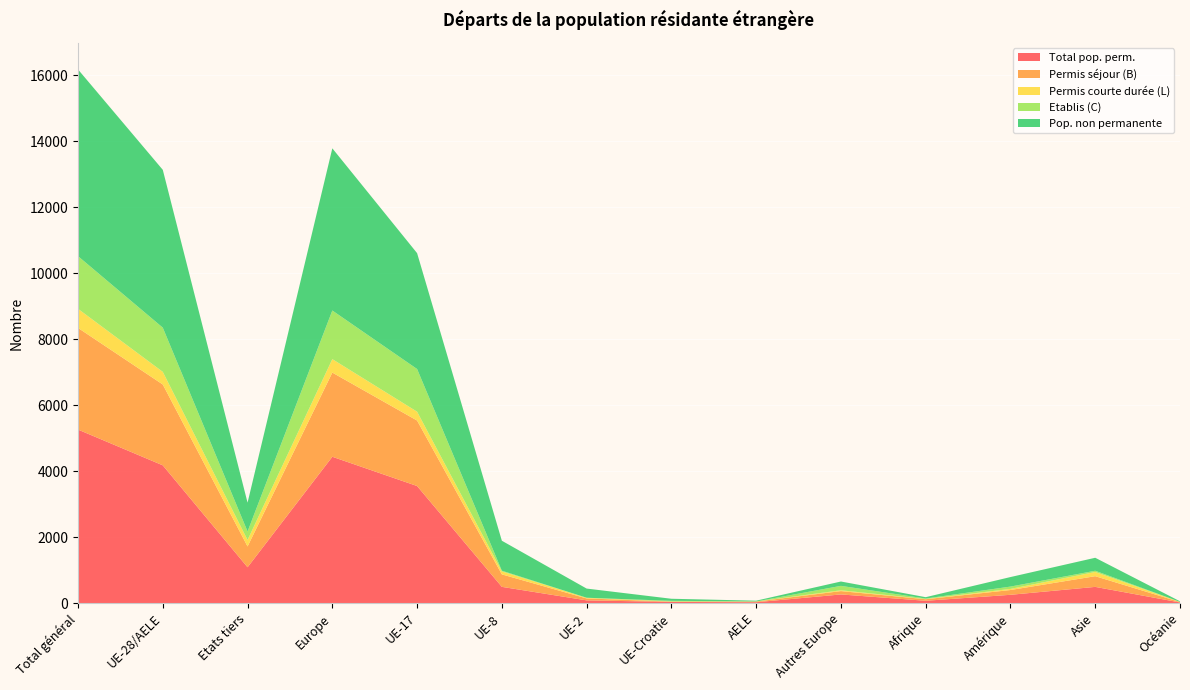

Reading left to right, list all the values displayed in this chart.

Total pop. perm.: 5258	4174	1084	4434	3547	490	80	33	24	260	68	249	489	17
Permis séjour (B): 3082	2451	631	2552	1985	378	59	9	20	101	47	145	324	13
Permis courte durée (L): 579	383	196	408	268	91	19	3	2	25	6	34	128	3
Etablis (C): 1597	1340	257	1474	1294	21	2	21	2	134	15	70	37	1
Pop. non permanente: 5660	4785	875	4917	3513	908	278	63	23	132	41	289	394	18